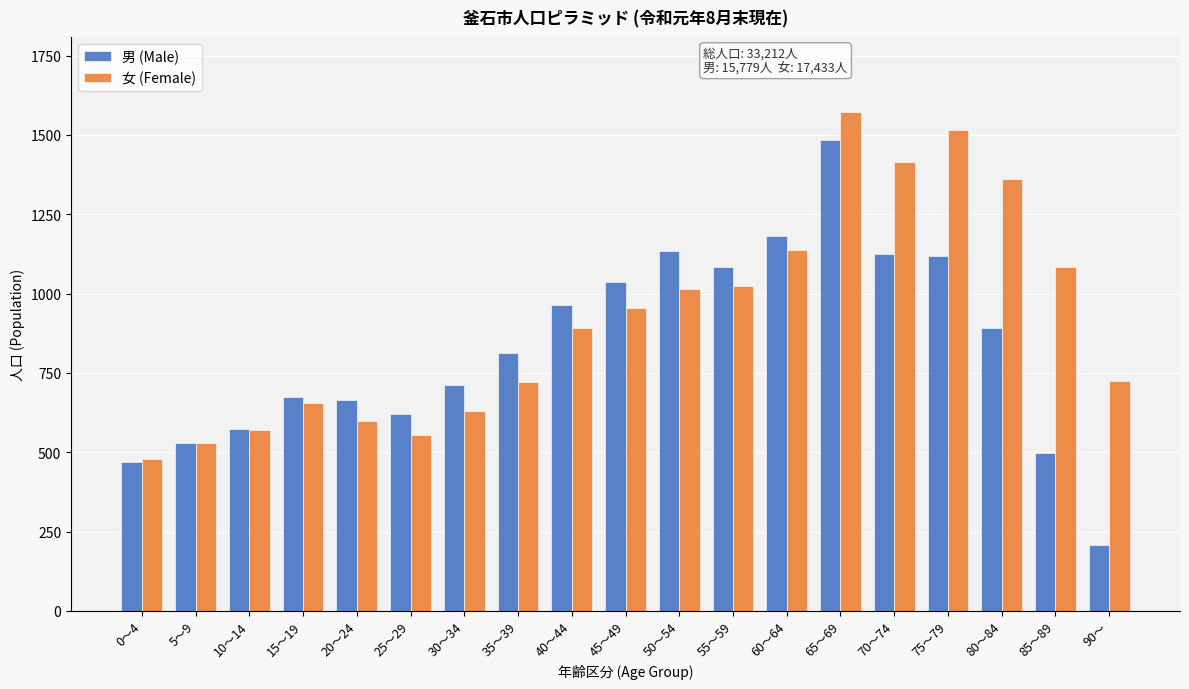

What is the lowest value of the 女 (Female) series?

480